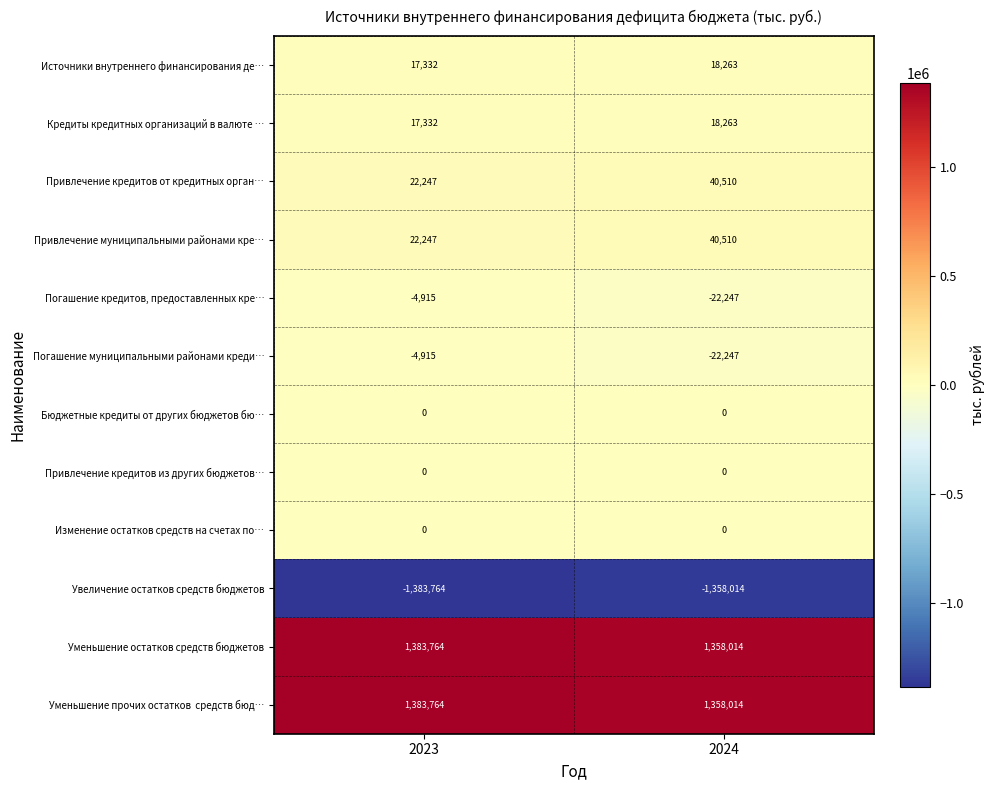

What is the sum of the Погашение муниципальными районами креди… values at 2024 and 2023?

-27162